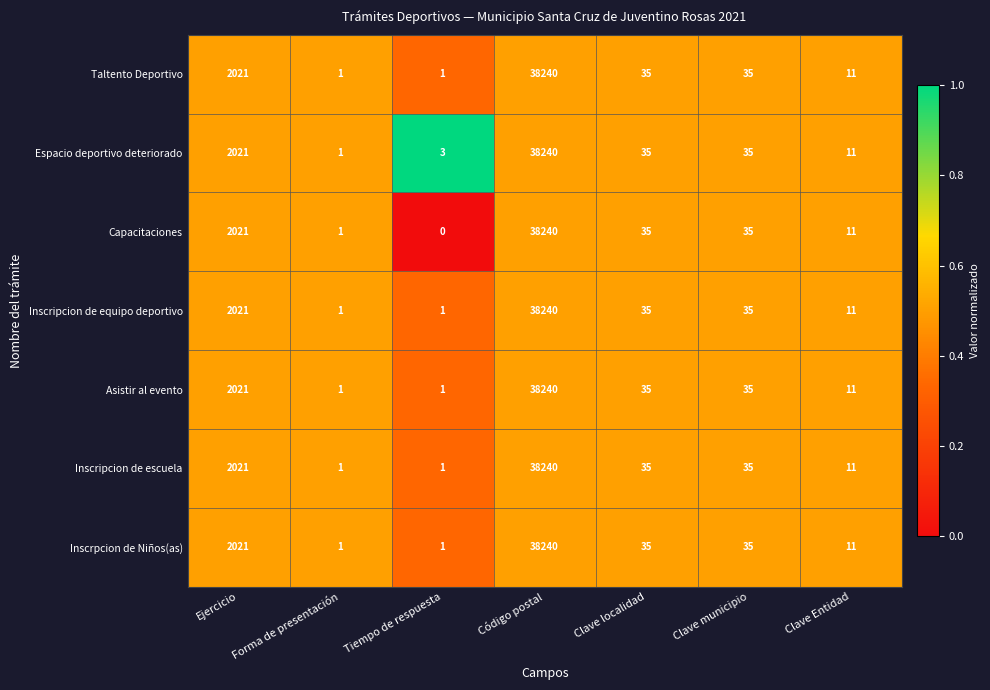

The Taltento Deportivo series shows 35 at Clave municipio. True or false?

True